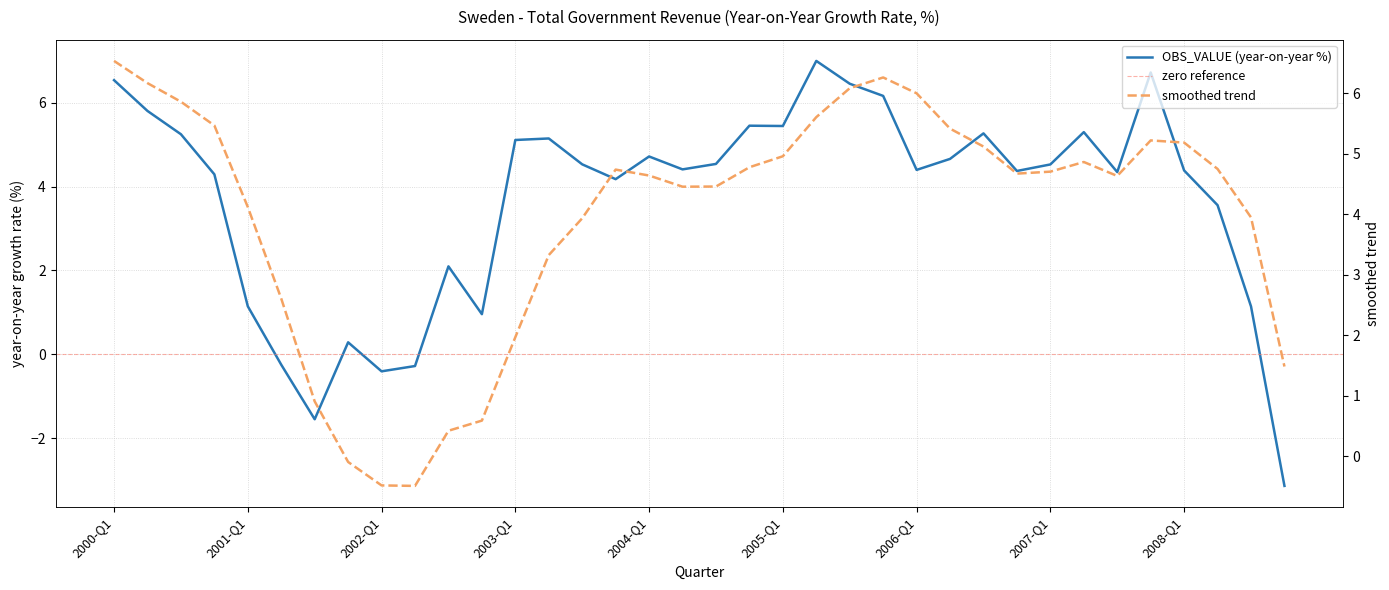

Is this an area chart (filled region under the line)?

No